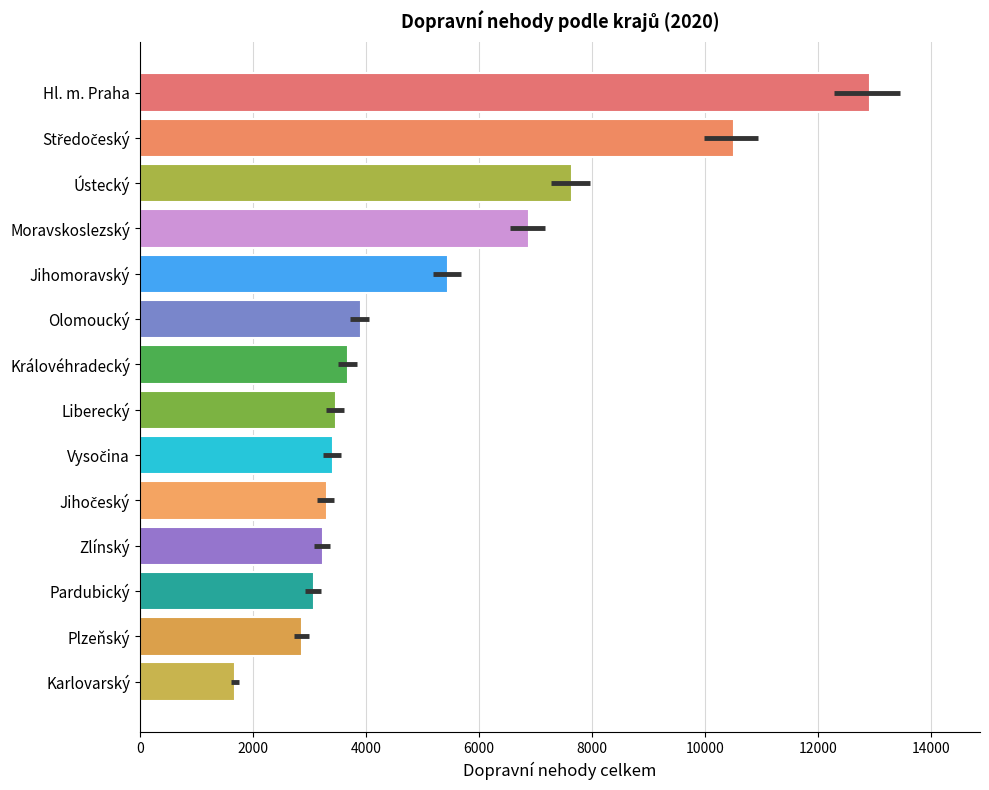

What is the average value?

5149